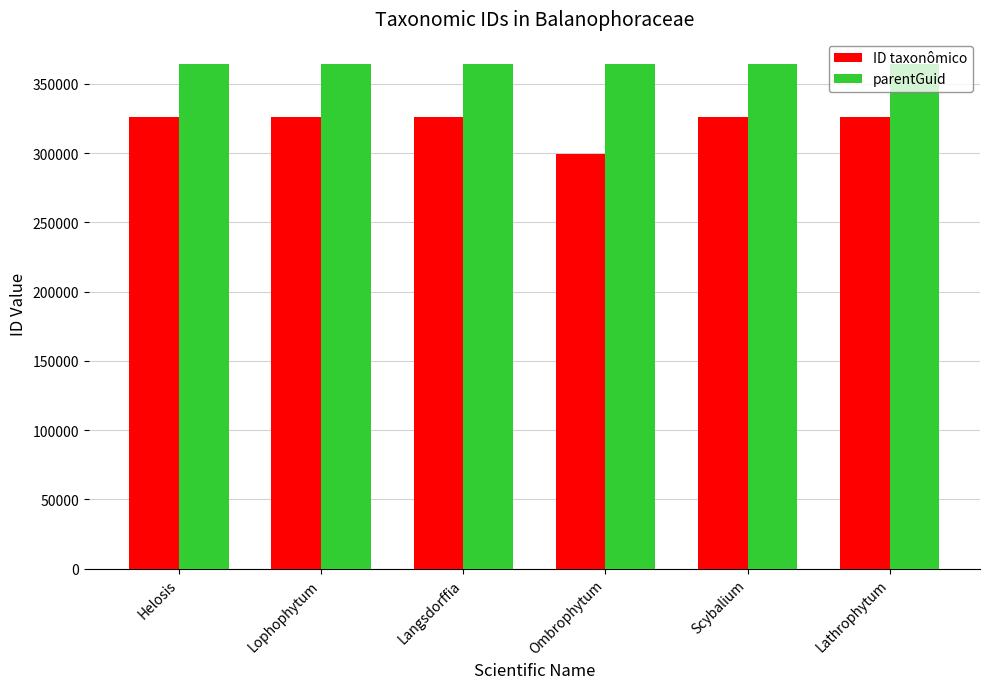

What position from the left is Lathrophytum?

6